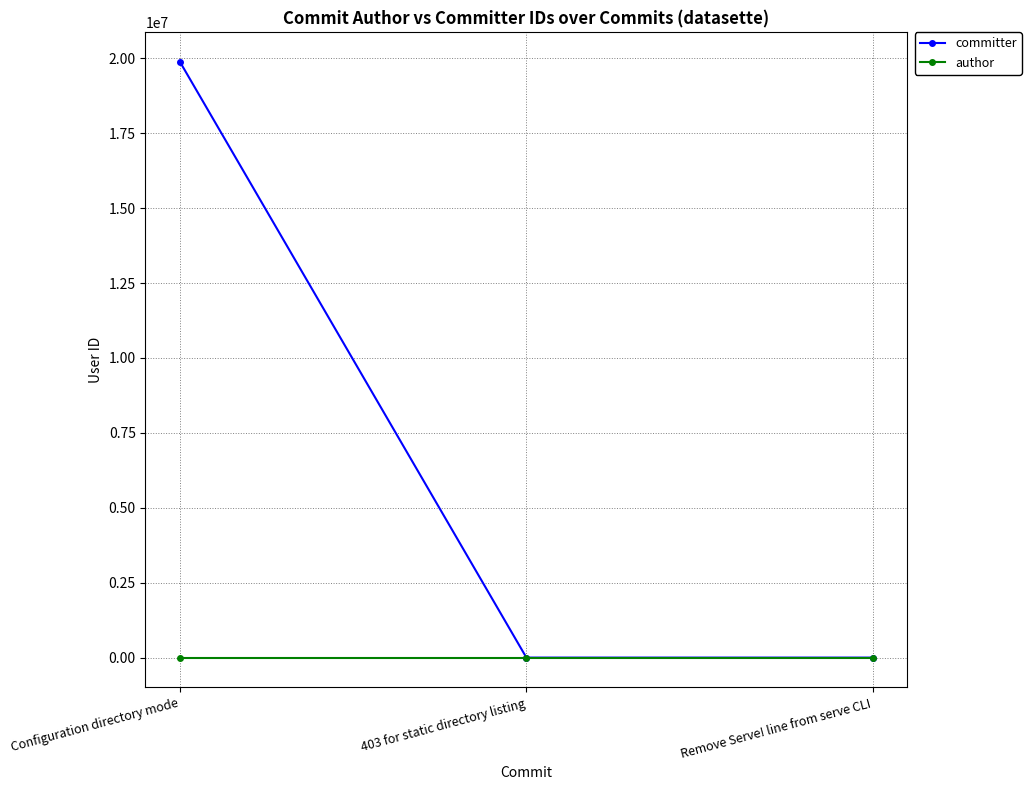

Reading left to right, transcribe all the data shown in this chart.

committer: Configuration directory mode=19864447	403 for static directory listing=9599	Remove Serve! line from serve CLI=9599
author: Configuration directory mode=9599	403 for static directory listing=9599	Remove Serve! line from serve CLI=9599